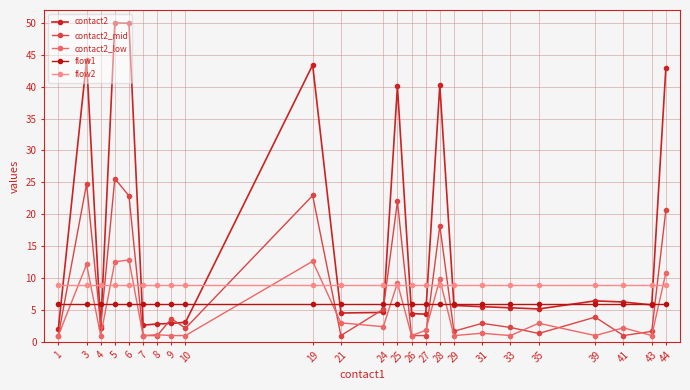

Is it true that contact2_mid equals 2.2 at 10?

True